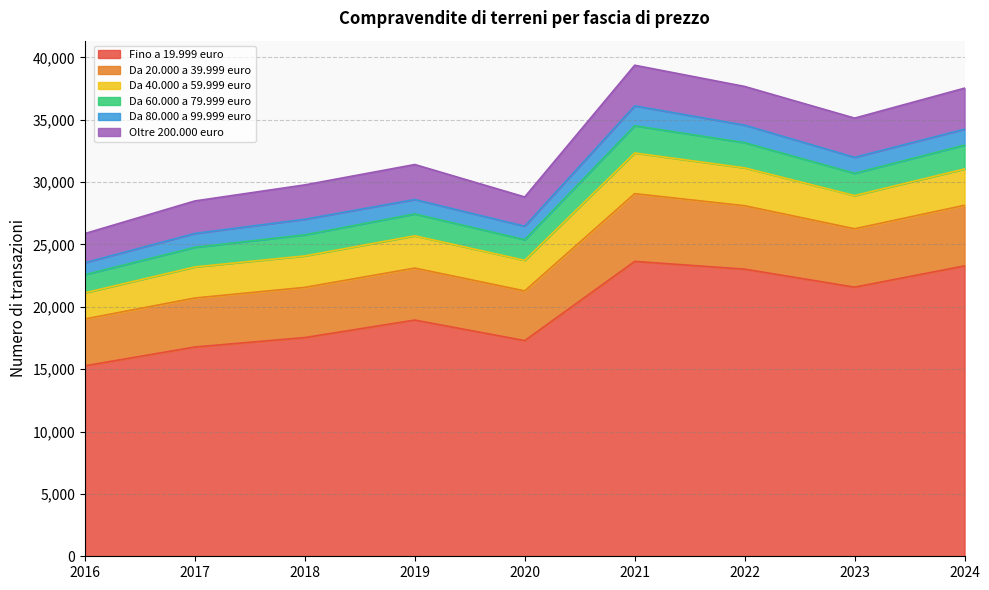

Is the value of Da 60.000 a 79.999 euro at 2019 greater than the value of Da 40.000 a 59.999 euro at 2021?

No